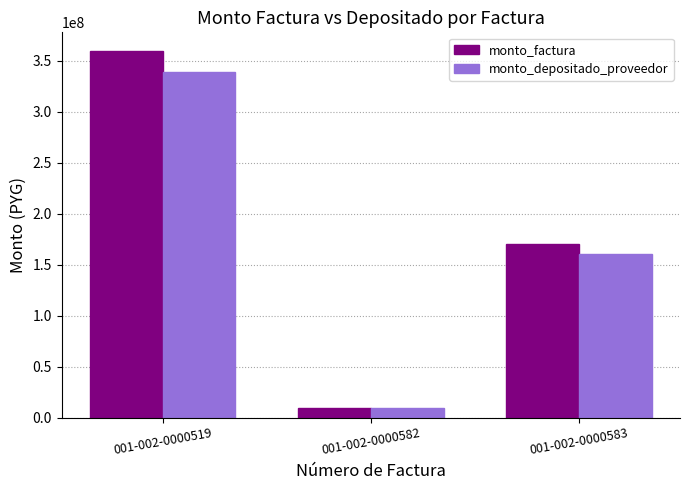

What is the difference between the highest and lowest values at 001-002-0000583?

9704686